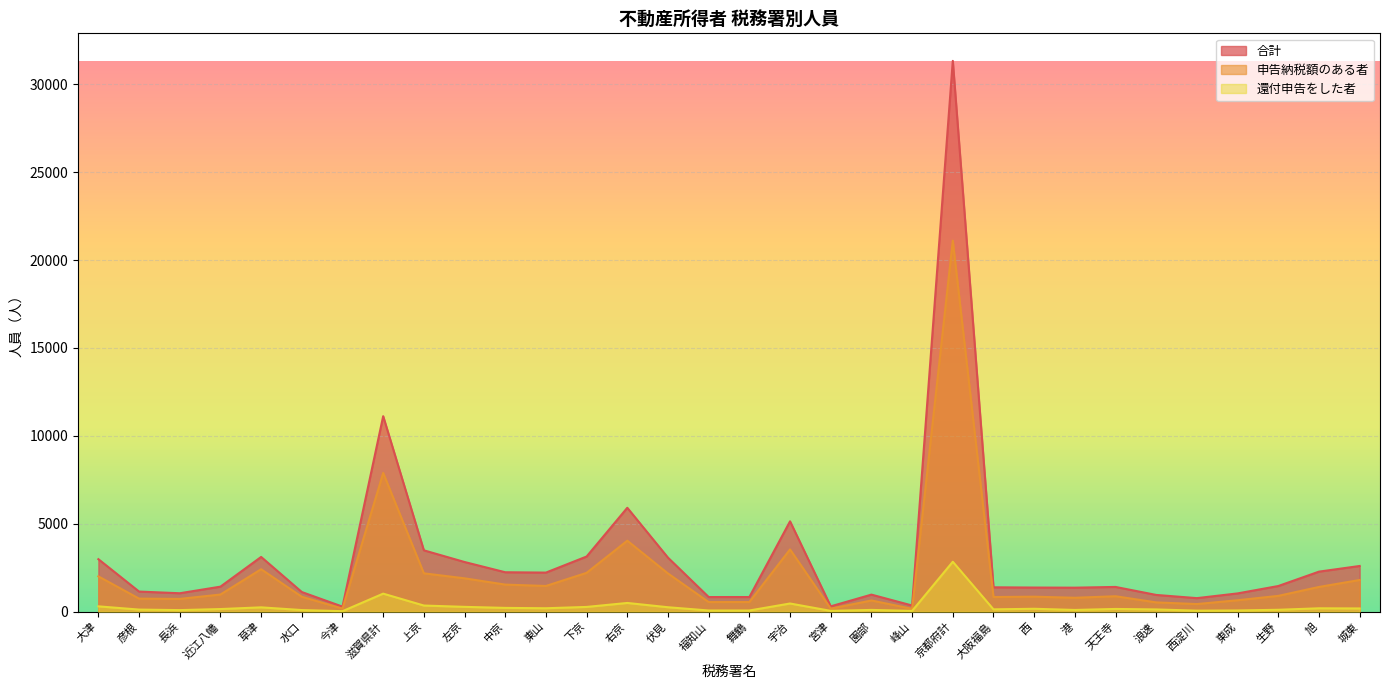

How many interior local valleys does the 申告納税額のある者 series have?

9